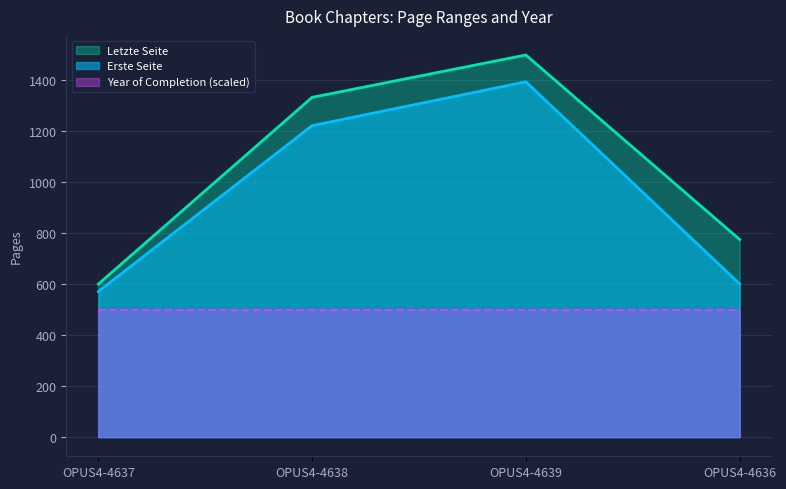

What is the total value across all series at OPUS4-4638?

3053